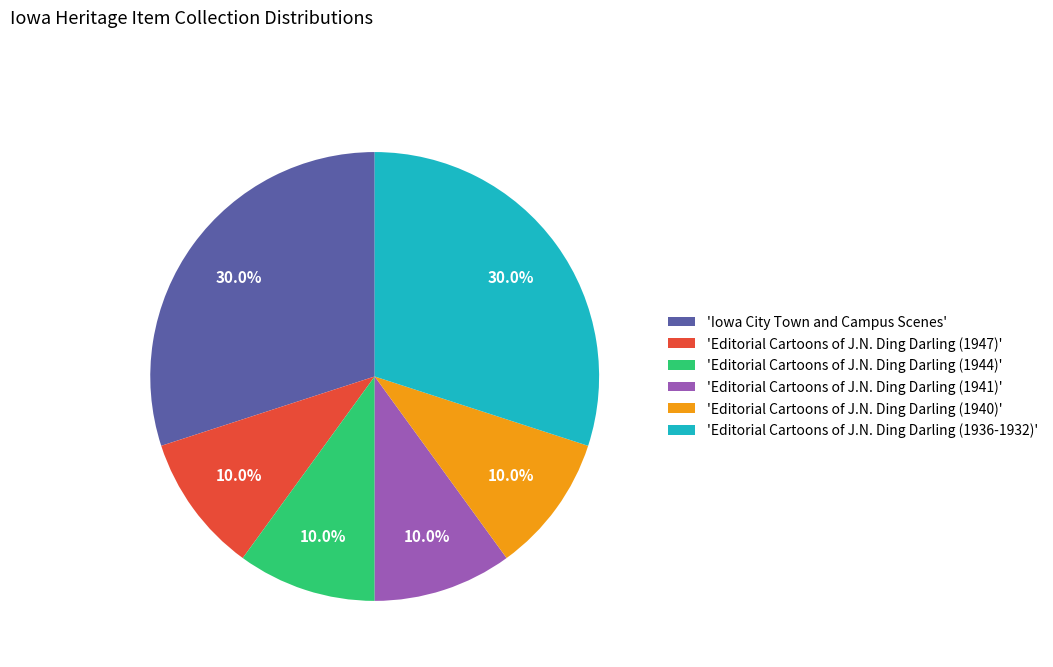

Count the number of slices in the pie.

6